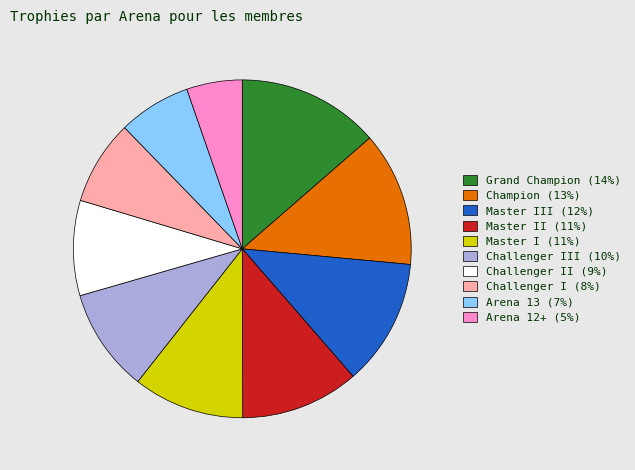

Between Grand Champion (14%) and Challenger I (8%), which is larger?

Grand Champion (14%)